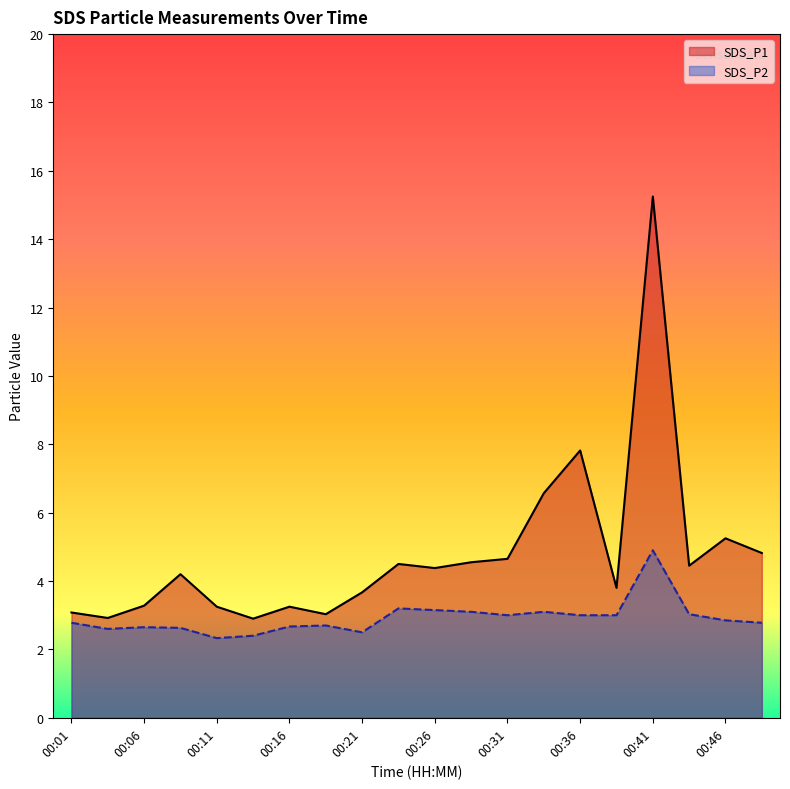

How many lines are shown in the chart?

2